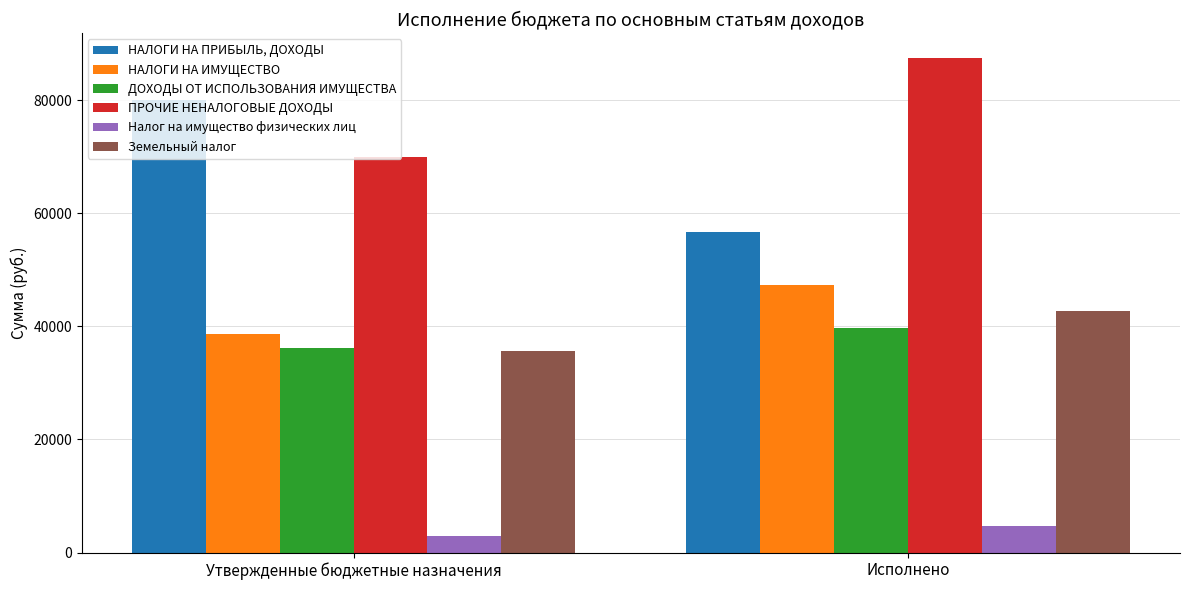

Read the ПРОЧИЕ НЕНАЛОГОВЫЕ ДОХОДЫ value at Исполнено.

87466.9